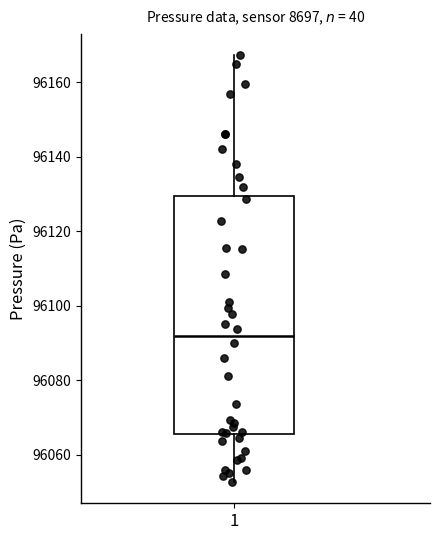

Read this box plot against the y-axis: the position of the median line, the range covered by the box, and the ends of both whiskers. The values are not printed on the chart, so give them approximately, as read against the axis.

median 96092, box 96066 to 96130, whiskers 96052 to 96168